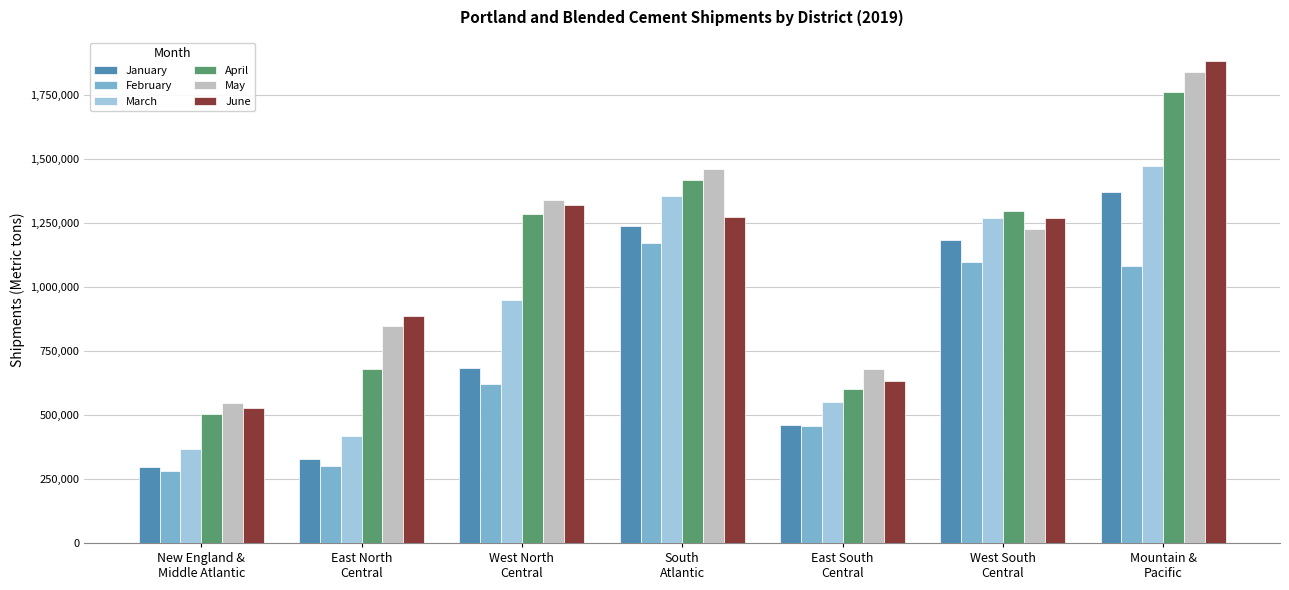

Which category has the lowest value in the February series?

New England &
Middle Atlantic